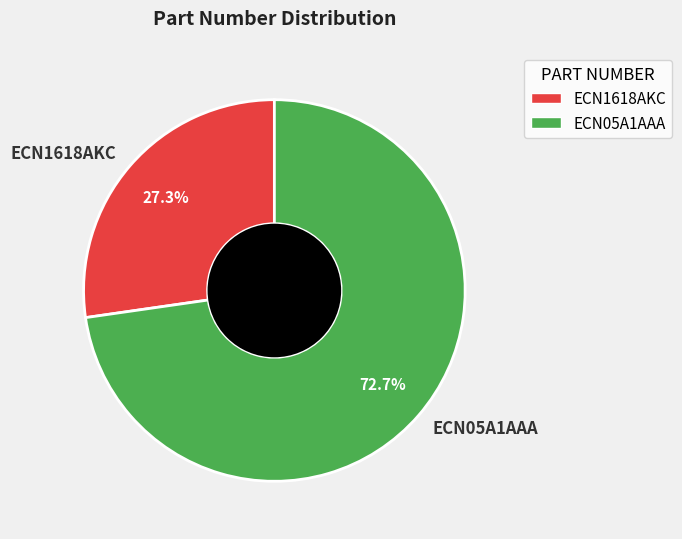

Which slice is the largest?

ECN05A1AAA